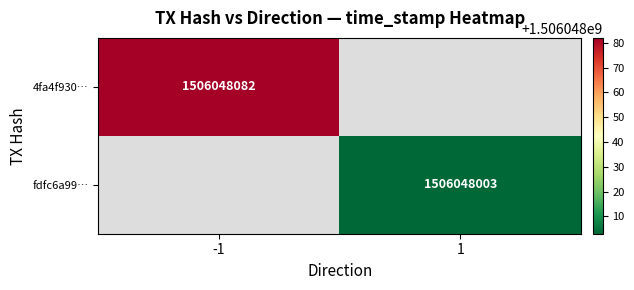

Rank the series by their average value, from highest to lowest.

4fa4f930dc3bbe040c82cbc102ae5c922f5b413, fdfc6a997c4b8d42fde9e8488bf7b91b91e4cfb